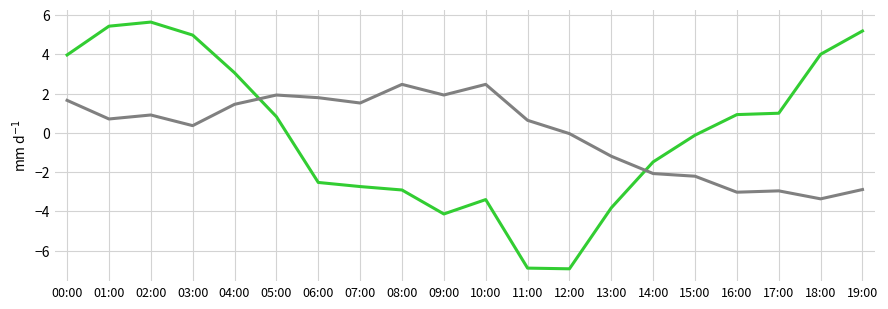

What is the total value across all series at 18:00?

0.6